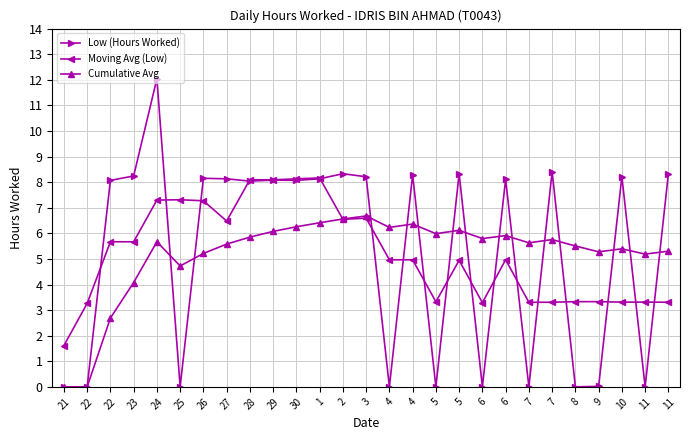

What are all the series names shown in the legend?

Low (Hours Worked), Moving Avg (Low), Cumulative Avg